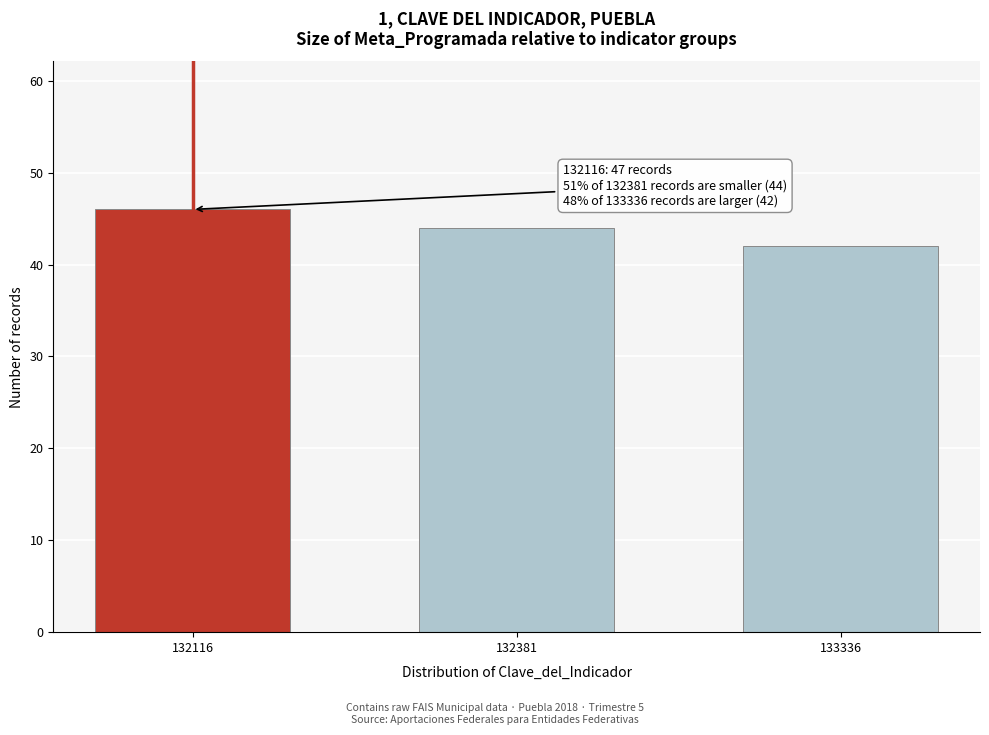

Reading left to right, transcribe all the data shown in this chart.

46	44	42